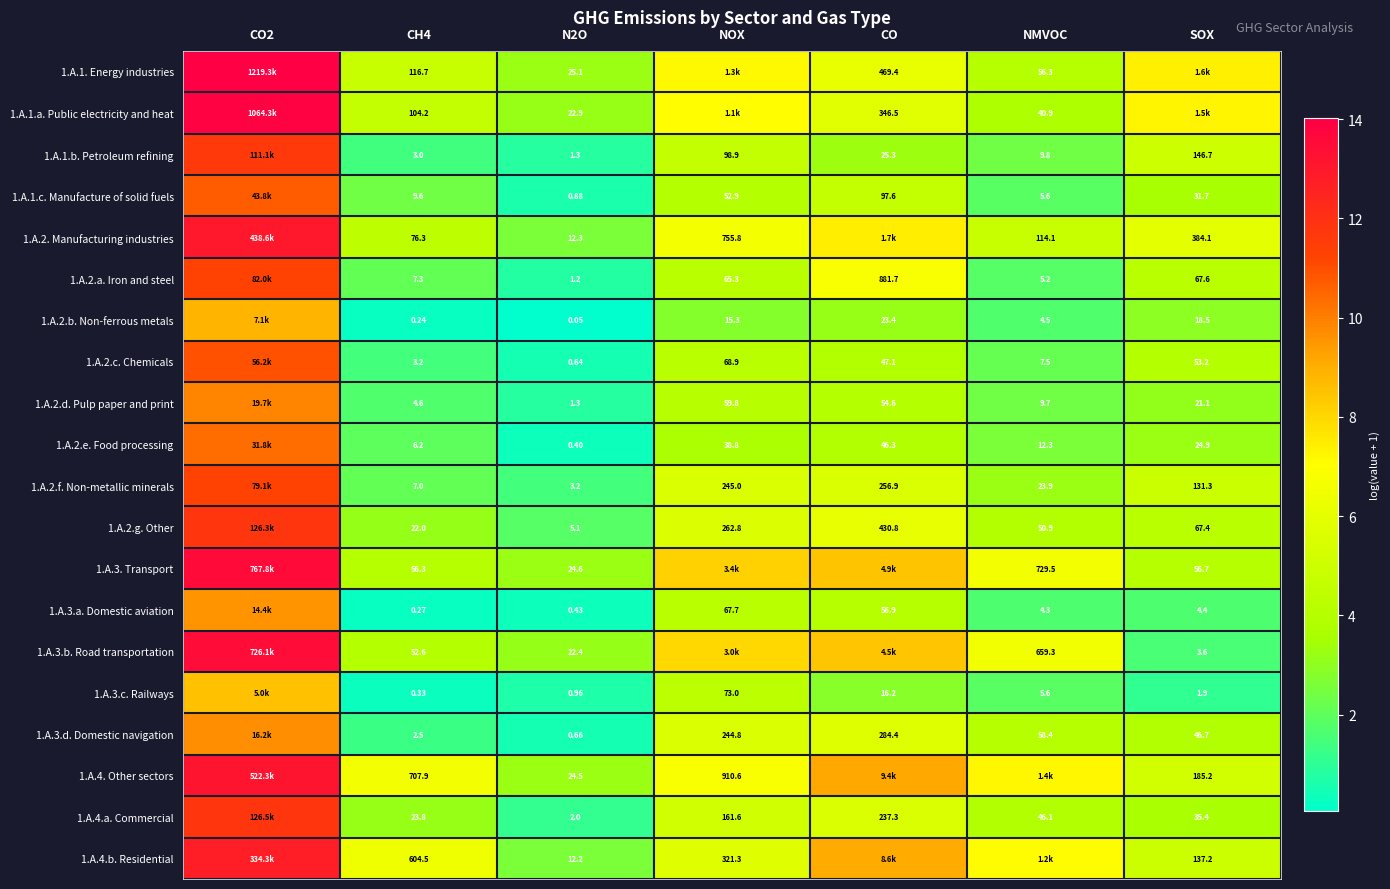

Is the value of 1.A.3. Transport at SOX greater than the value of 1.A.1.c. Manufacture of solid fuels at CO?

No